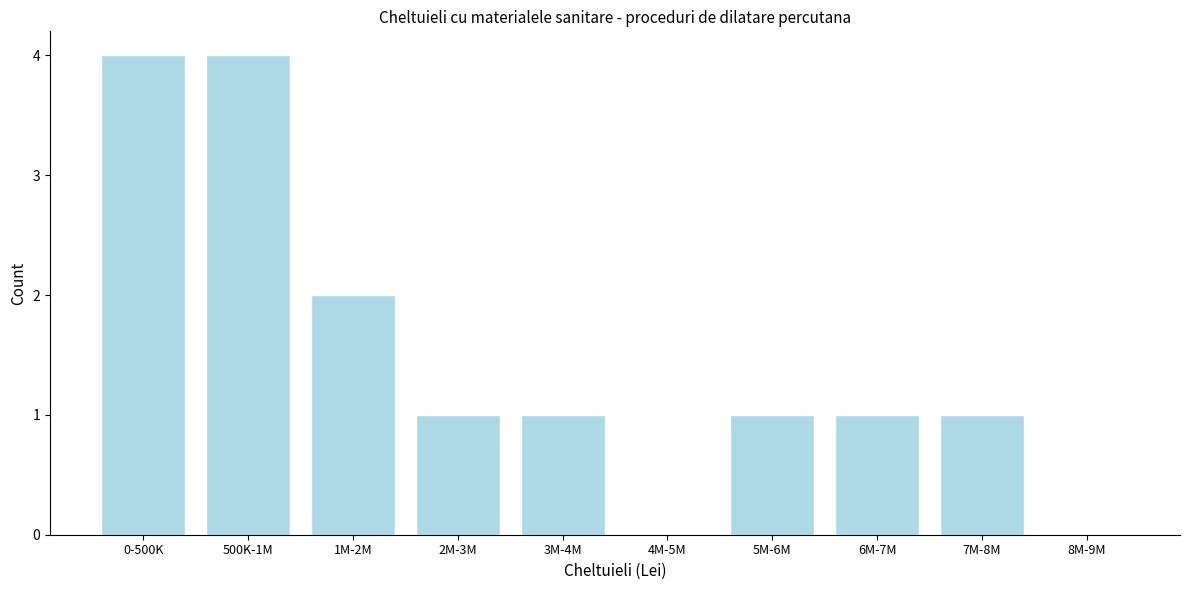

Reading left to right, what are all the values shown in this chart?

0-500K=4	500K-1M=4	1M-2M=2	2M-3M=1	3M-4M=1	4M-5M=0	5M-6M=1	6M-7M=1	7M-8M=1	8M-9M=0